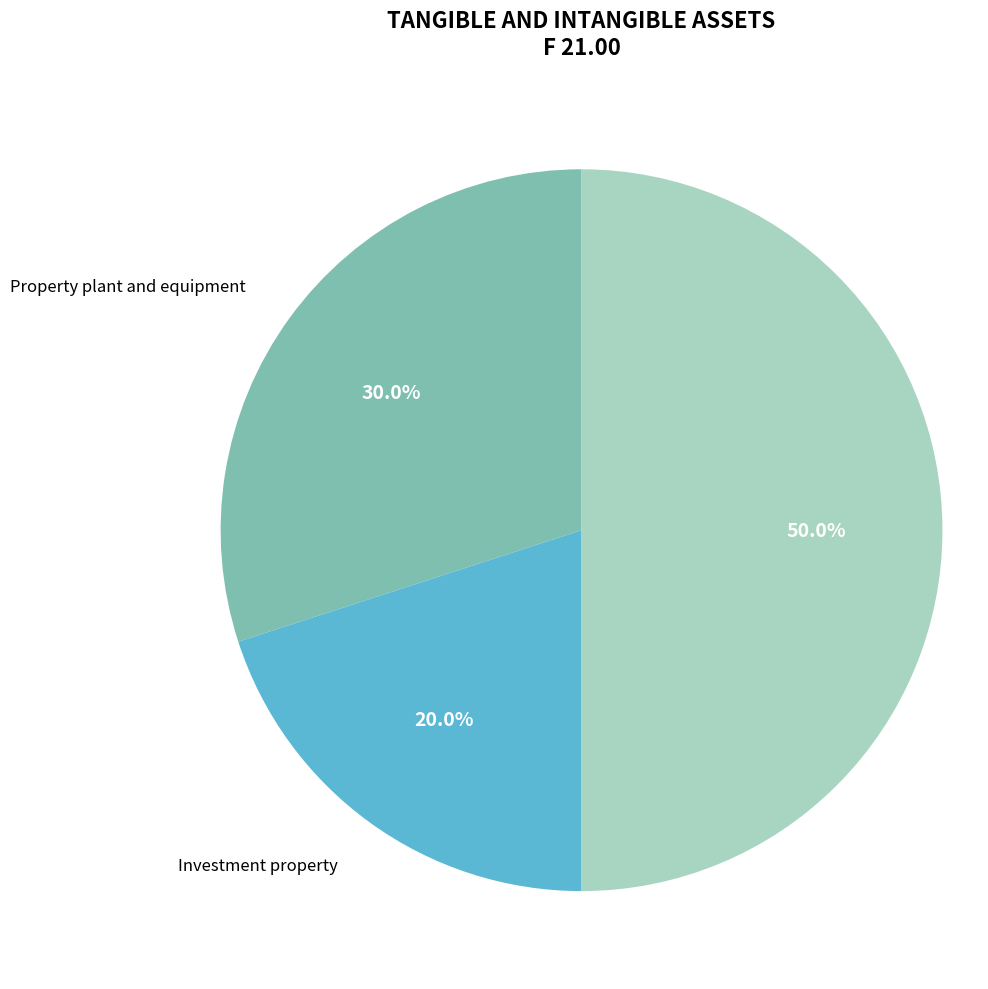

Rank the categories by value from highest to lowest.

Other intangible assets, Property plant and equipment, Investment property